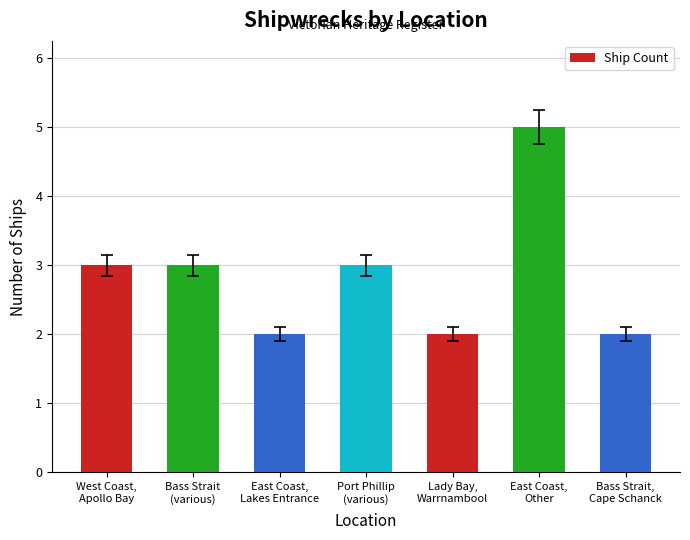

How many distinct data groups are displayed?

1